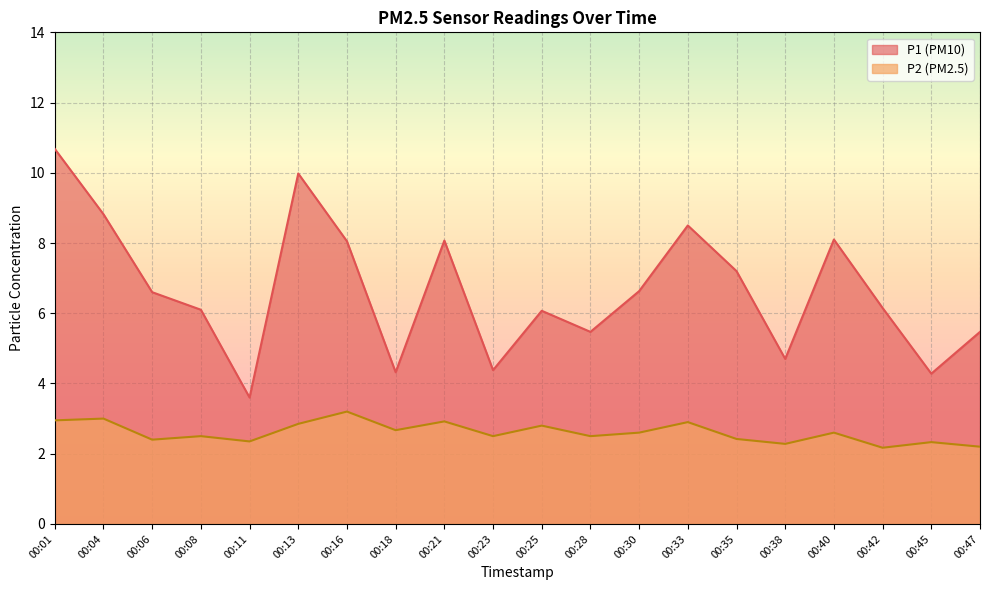

Rank the categories by P2 value from lowest to highest.

00:42, 00:47, 00:38, 00:45, 00:11, 00:06, 00:35, 00:08, 00:23, 00:28, 00:30, 00:40, 00:18, 00:25, 00:13, 00:33, 00:21, 00:01, 00:04, 00:16